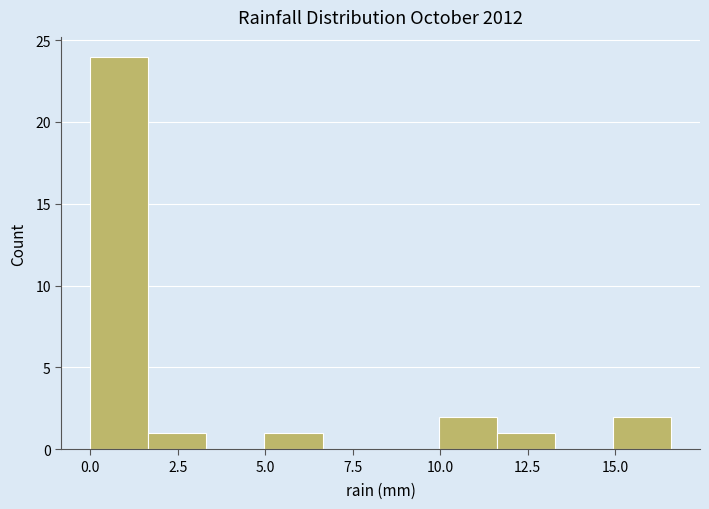

Read against the x-axis, roughly where is the centre of the tallest bar?

1.0